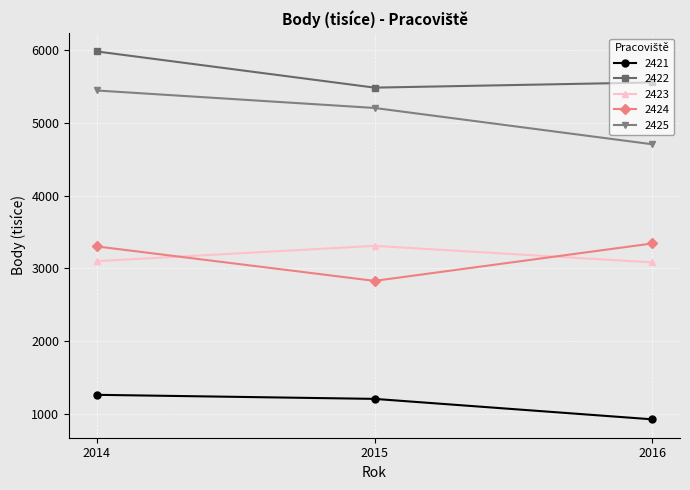

True or false: 2422 has a value of 5553.6 at 2016.

True